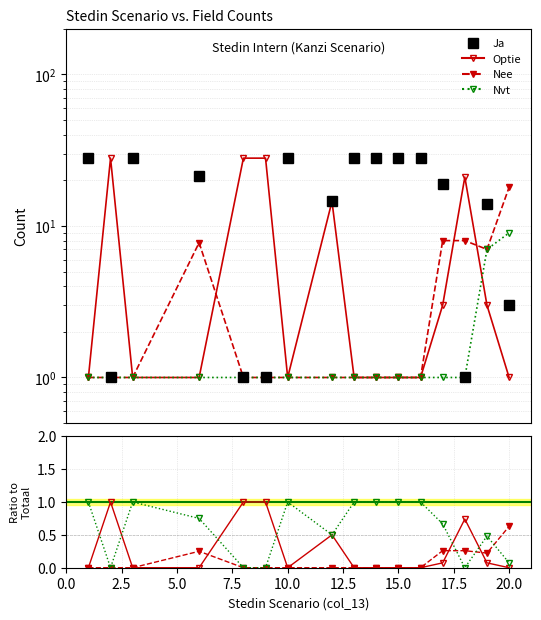

What is the difference between the highest and lowest values at 2.5?

1.0